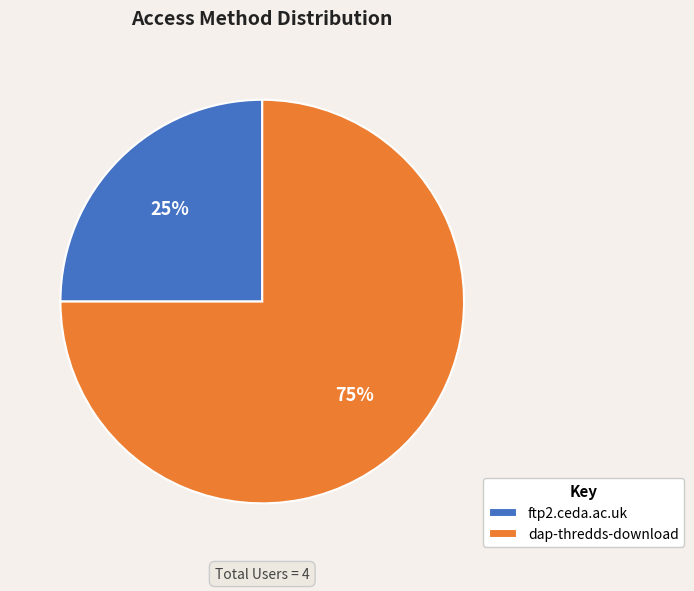

What is the majority slice?

dap-thredds-download